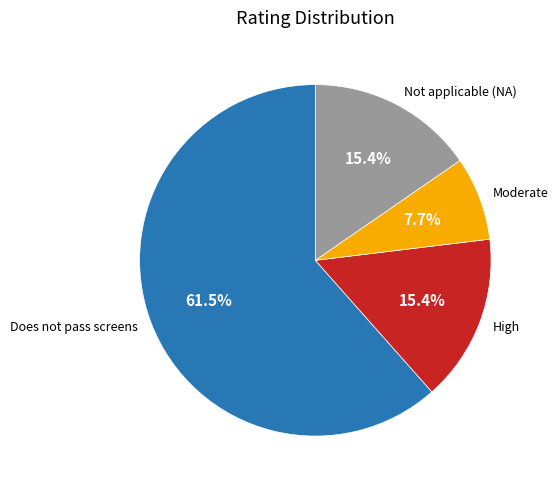

Which category has the smallest portion of the pie?

Moderate